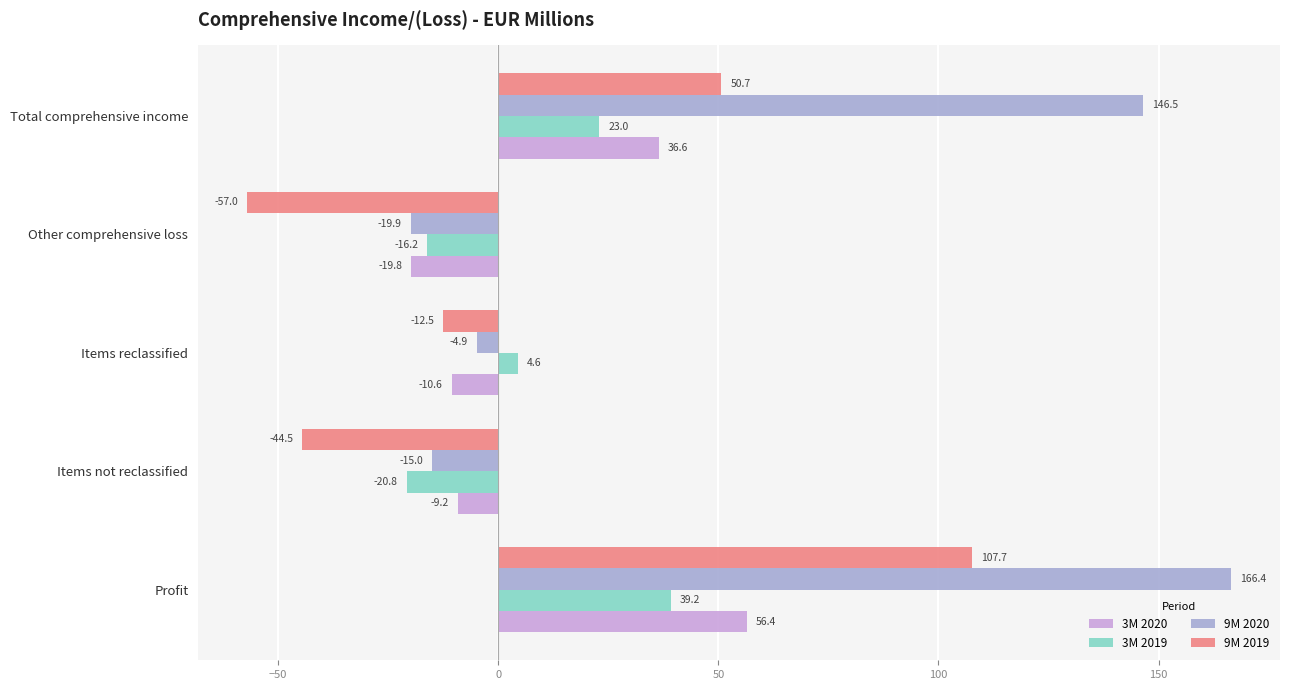

At how many categories does at least one series exceed 69?

2